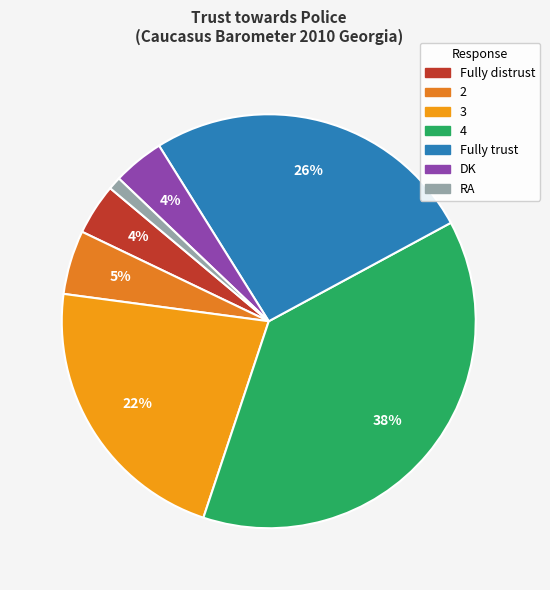

To the nearest percent, what is the average slice percentage?

14%